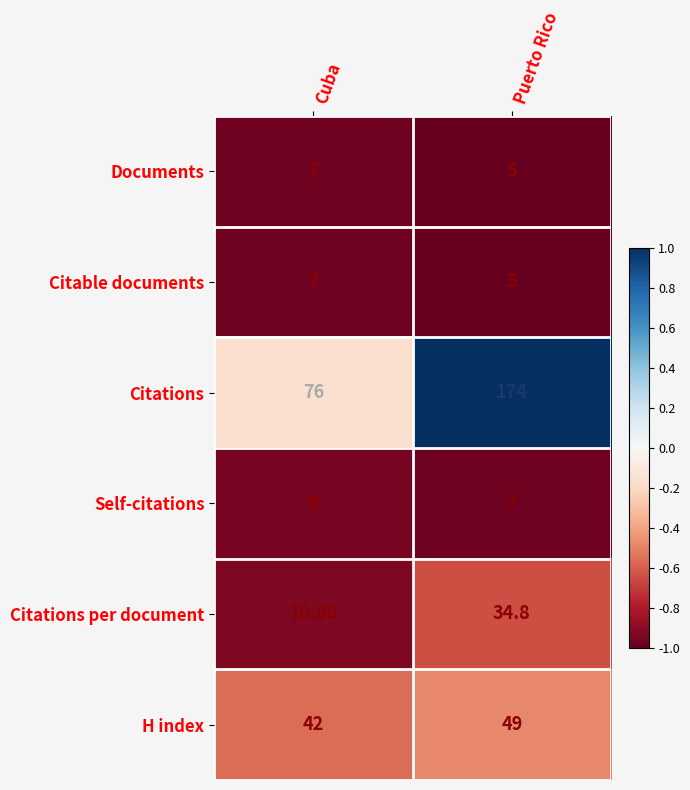

List the labels in order of Self-citations value, largest first.

Cuba, Puerto Rico